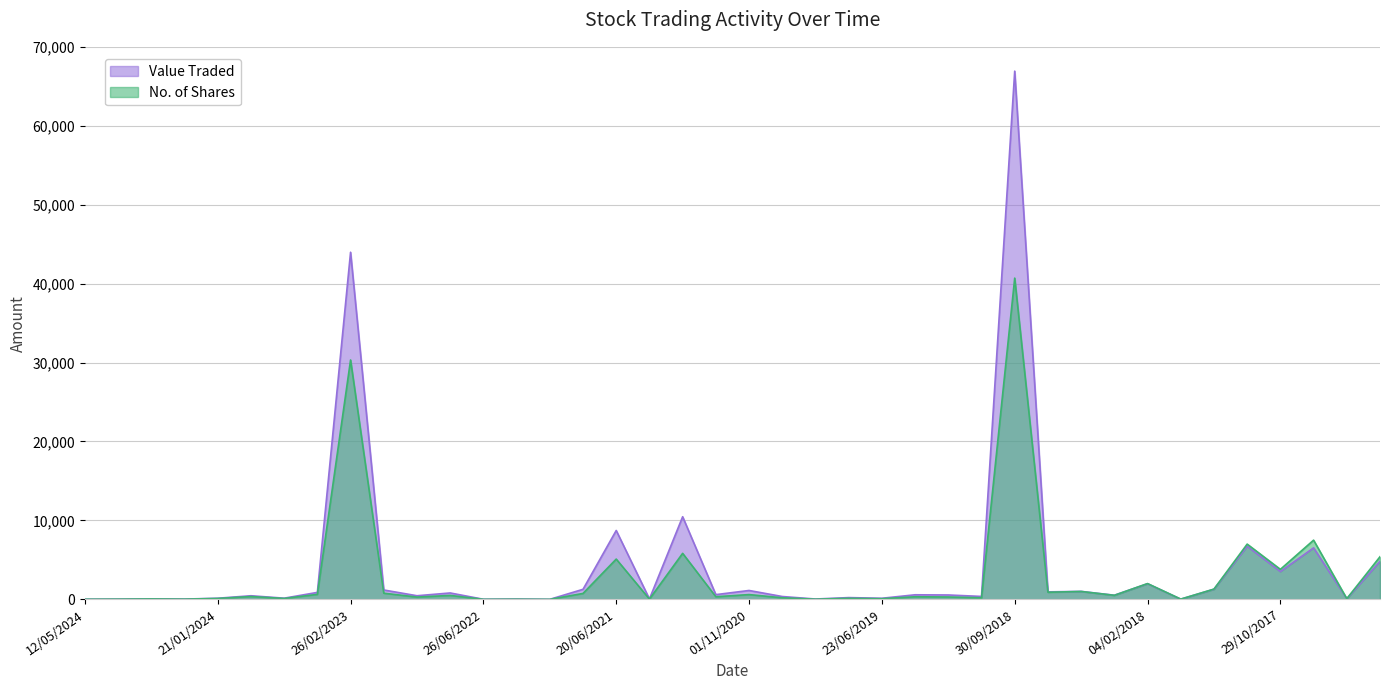

Rank the series by their average value, from highest to lowest.

Value Traded, No. of Shares